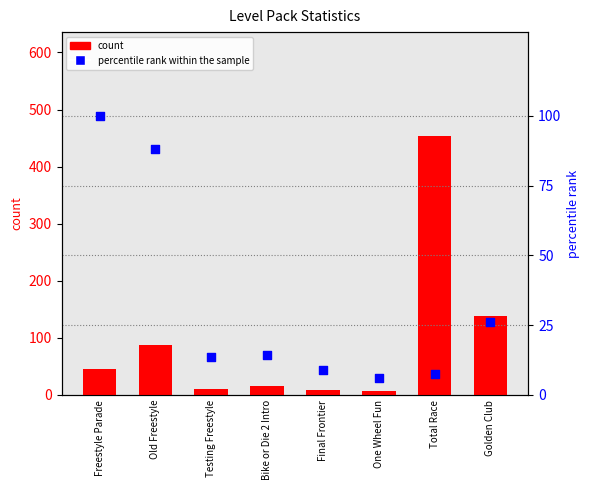

At which category is the sum across all series the highest?

Total Race